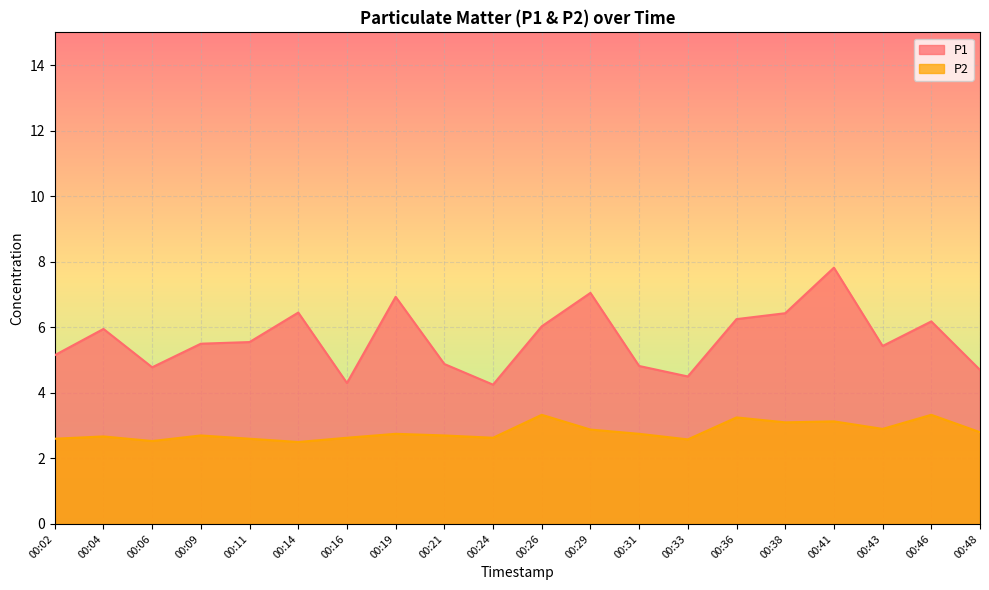

What is the lowest value of the P1 series?

4.2